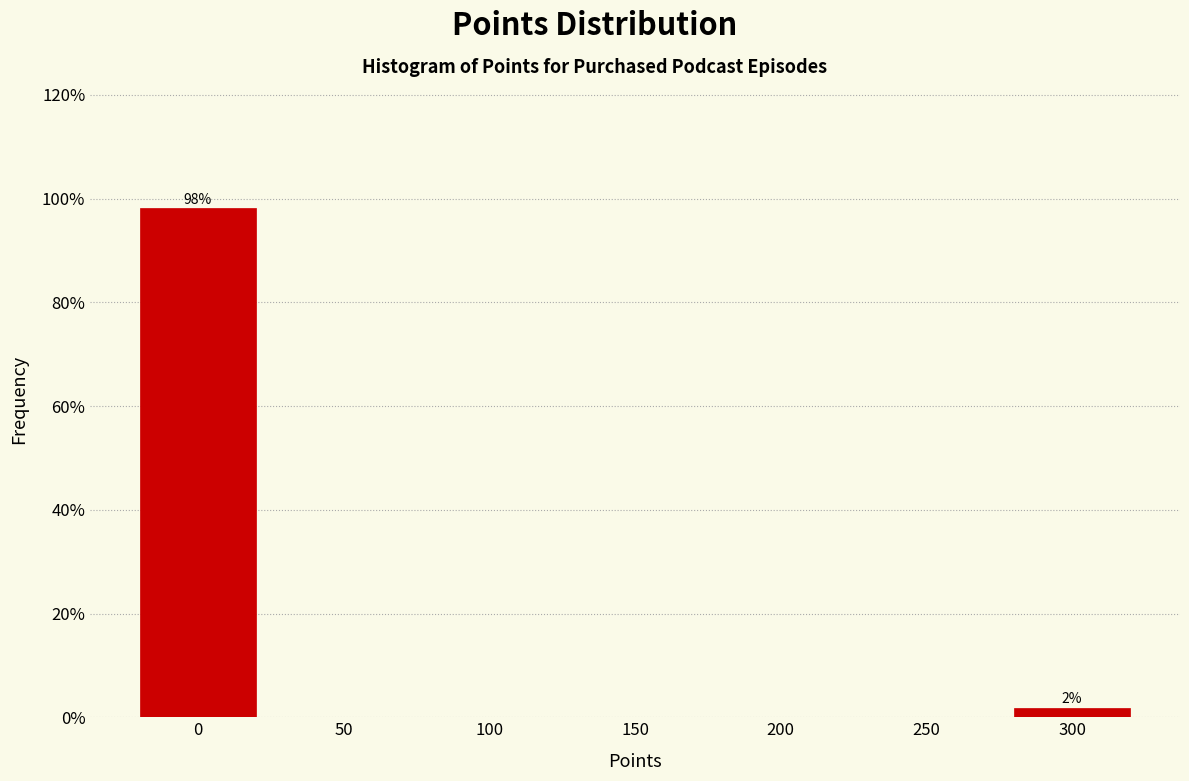

Over which range of the x-axis is the bar tallest?

-25 to 25